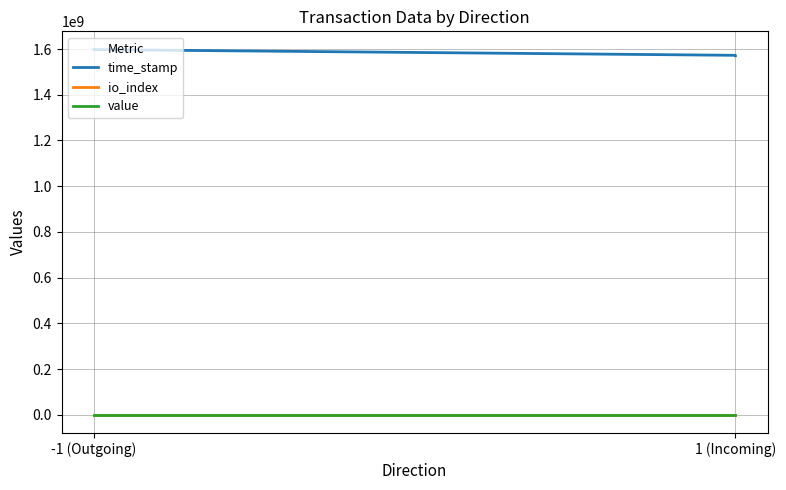

Is this an area chart (filled region under the line)?

No